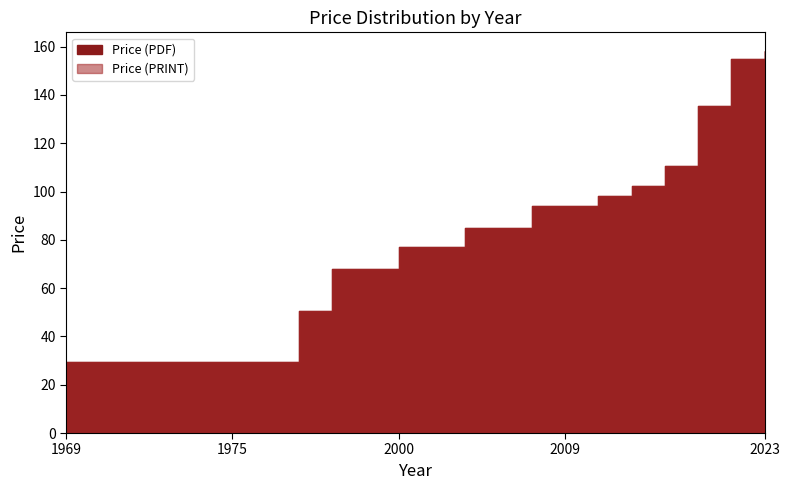

What are all the series names shown in the legend?

Price (PDF), Price (PRINT)